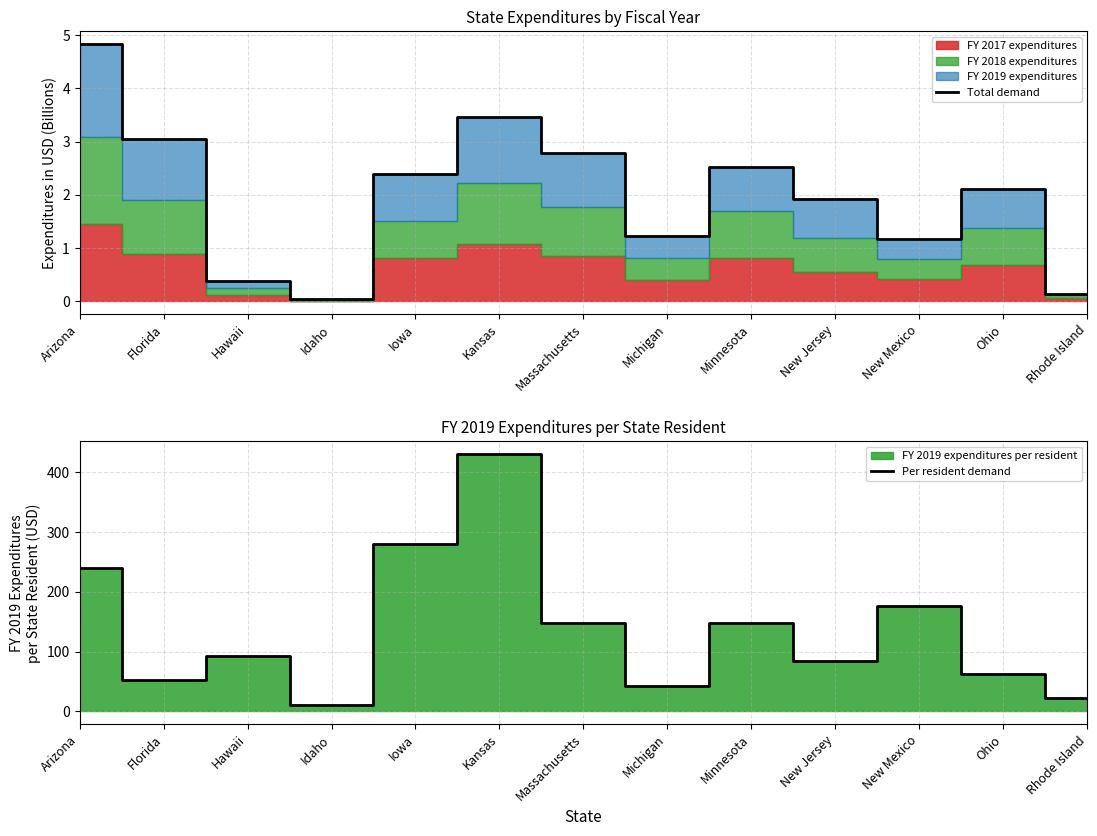

Where is the first local minimum for Per resident demand?

Florida